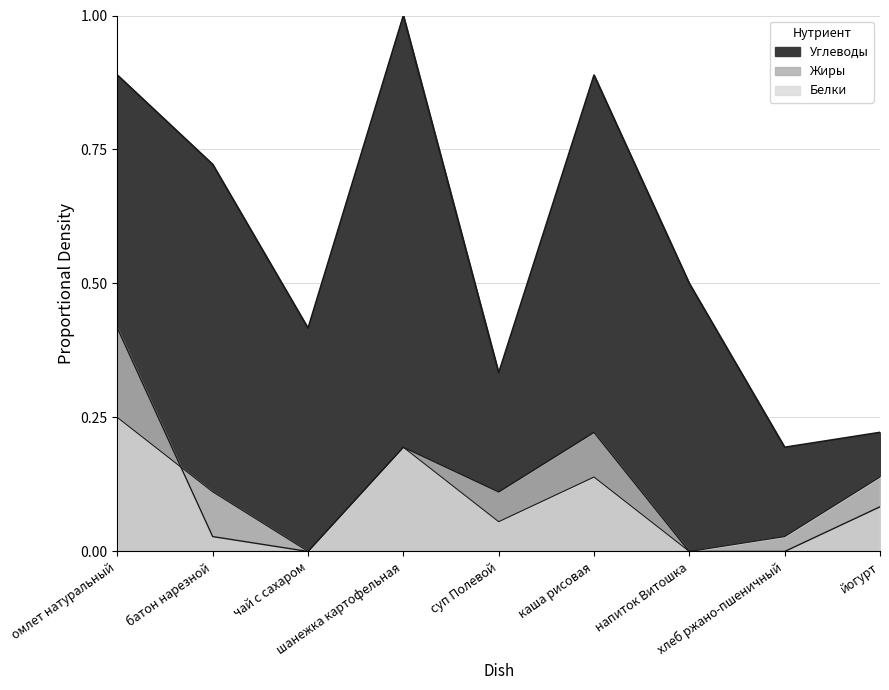

At which category does Углеводы reach its first local valley?

чай с сахаром